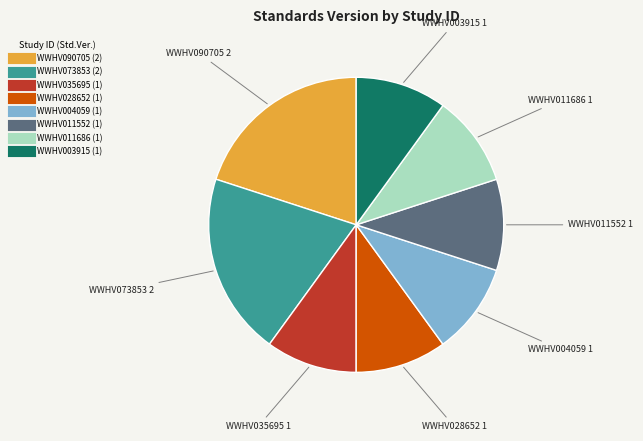

Between WWHV073853 and WWHV003915, which is larger?

WWHV073853